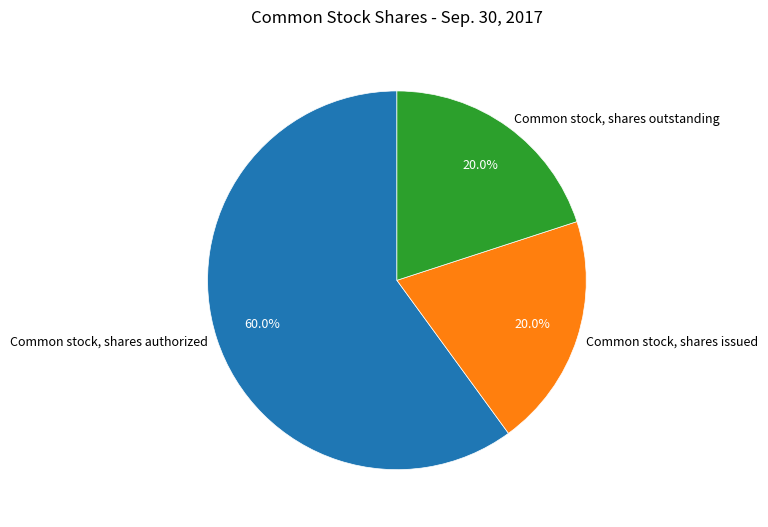

What is the largest slice in the pie chart?

Common stock, shares authorized